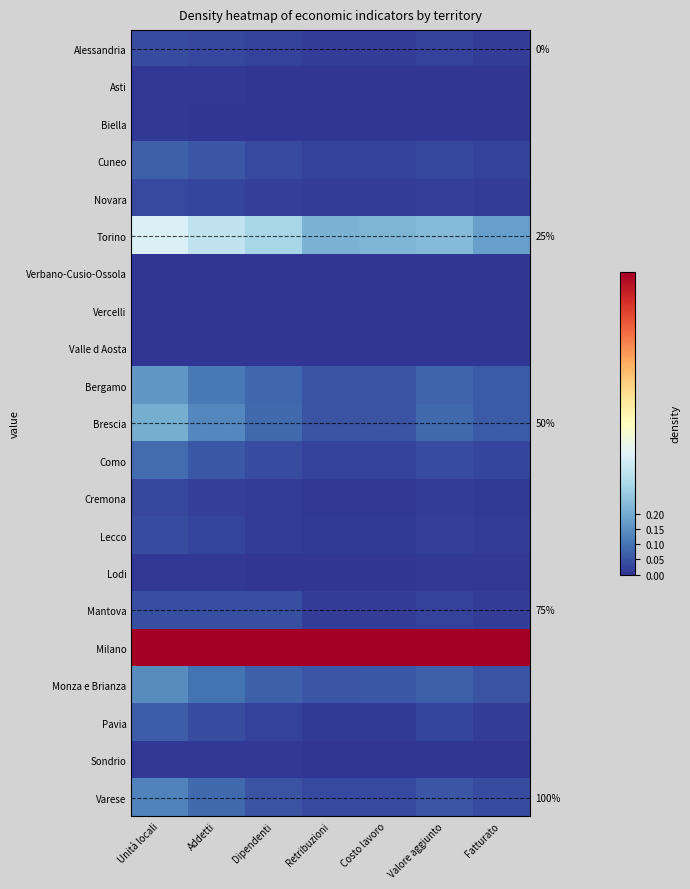

The Milano series shows 1.4 at Retribuzioni. True or false?

False